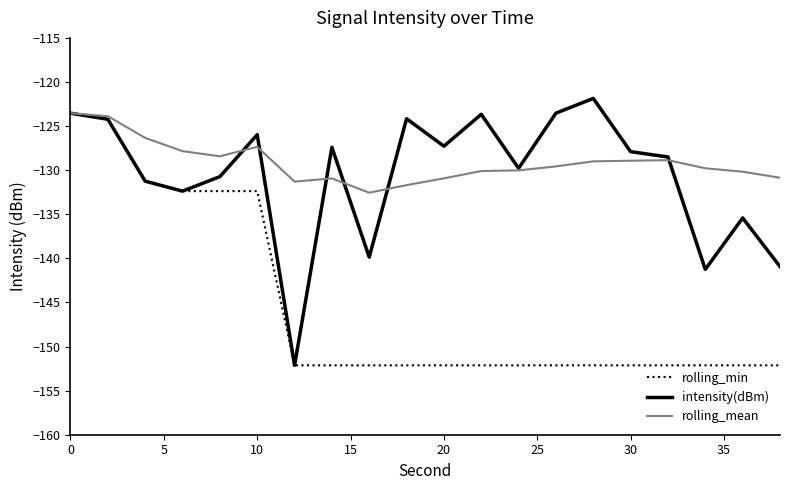

What is the minimum value for rolling_mean?

-132.6